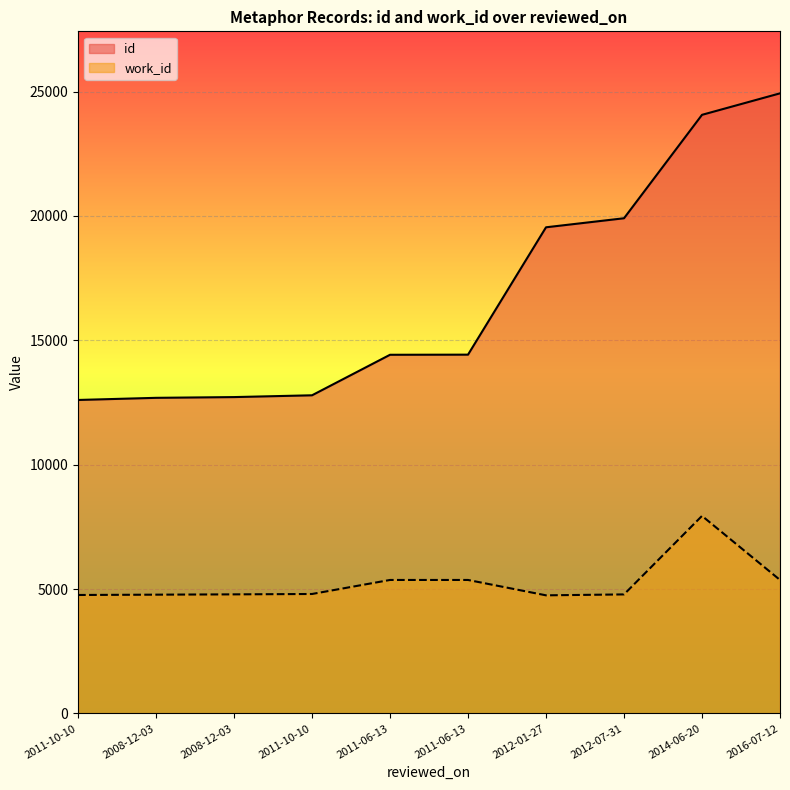

What is the sum of the id values at 2011-06-13 and 2012-01-27?

33968